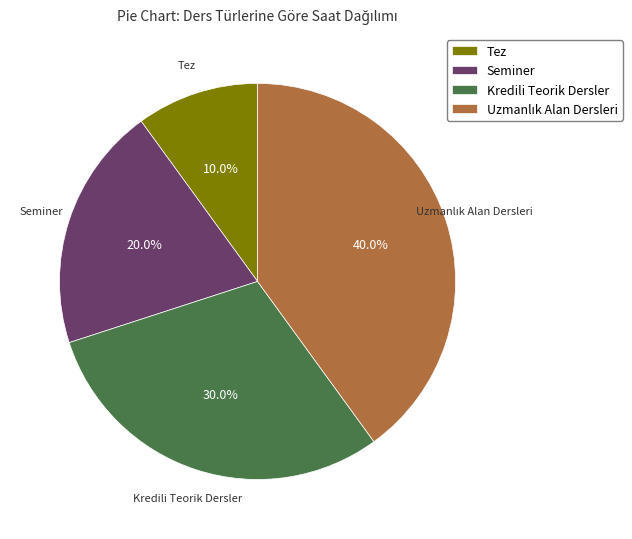

Which slice is the smallest?

Tez